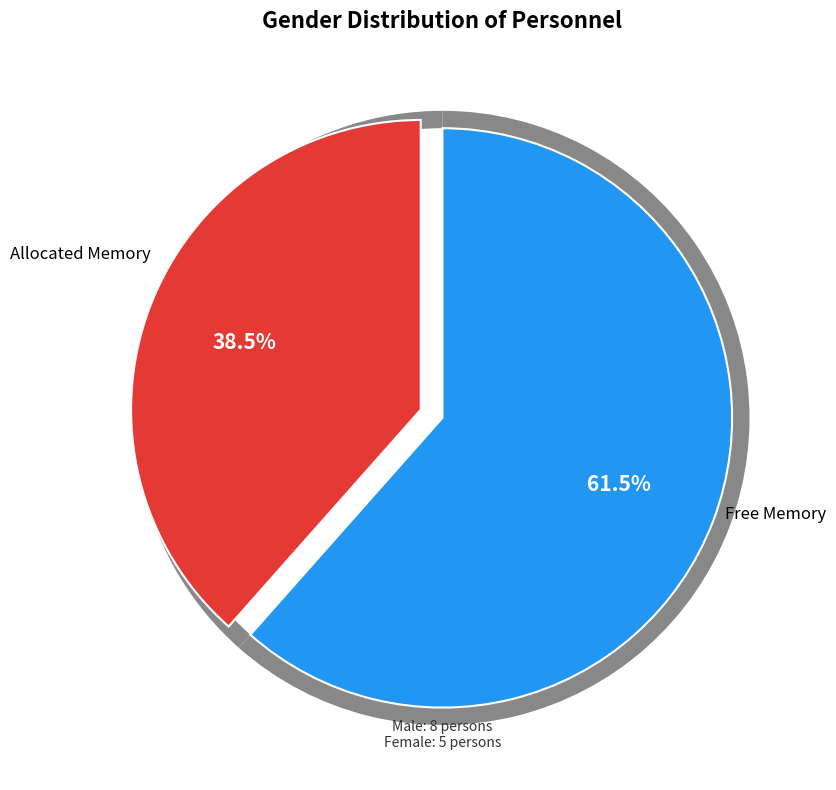

What percentage is the 男 slice, to the nearest percent?

62%